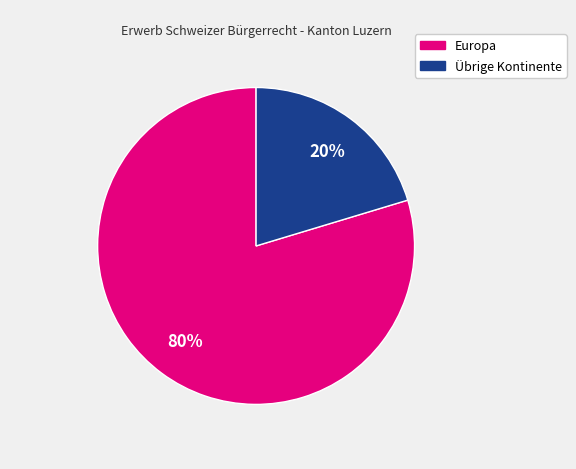

Does any single category account for the majority?

Yes